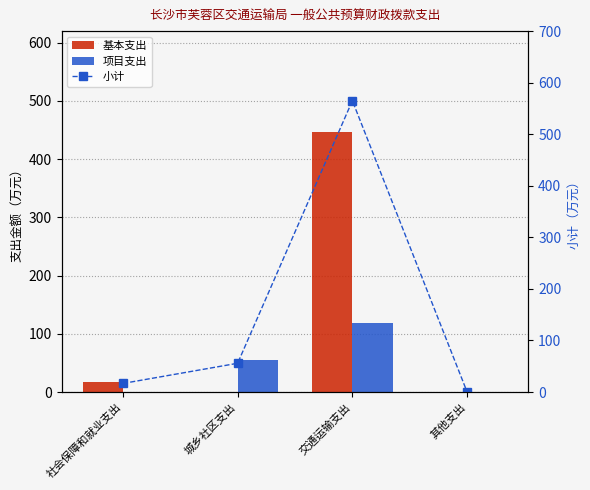

Count the number of data series in this chart.

3